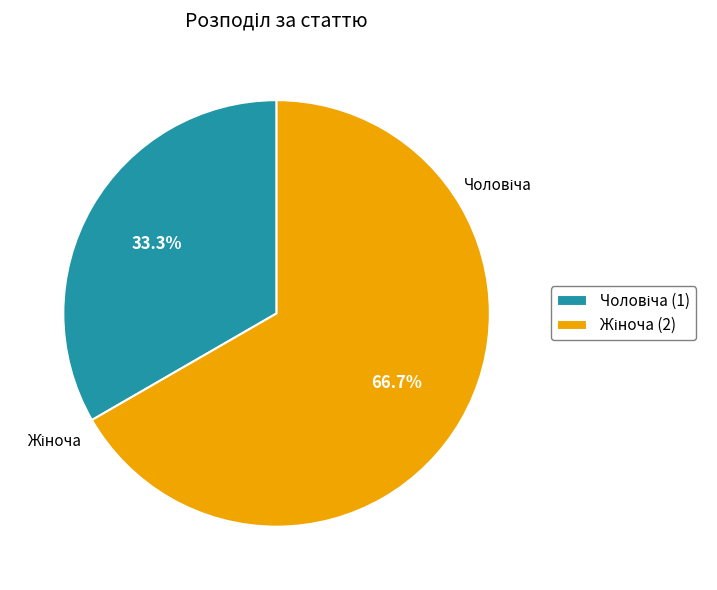

Does any single category account for the majority?

Yes